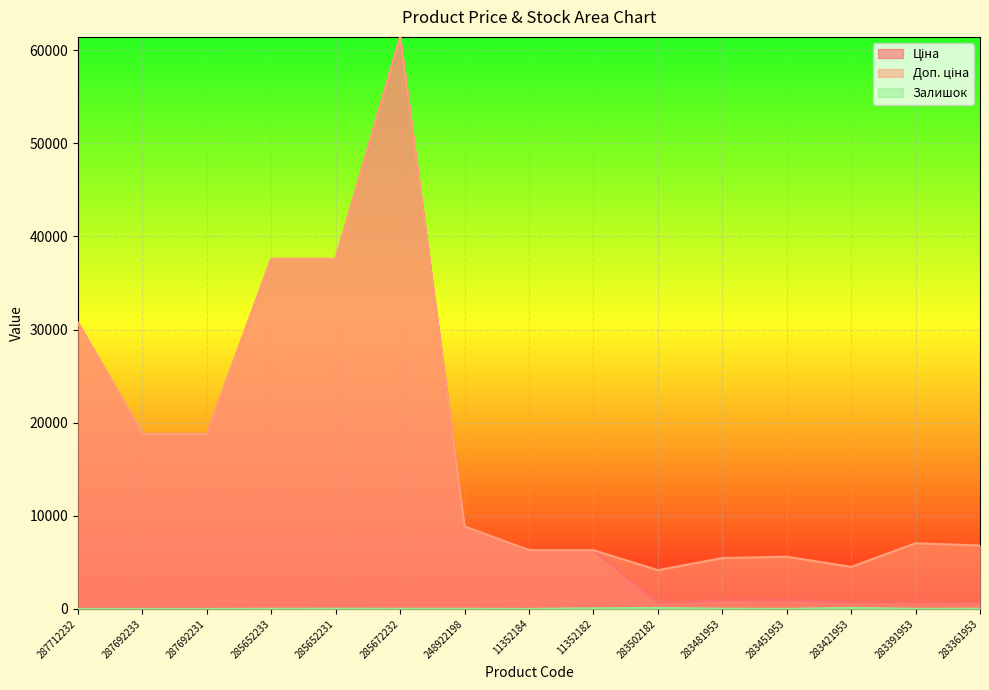

Reading left to right, extract all data points from this chart.

Ціна: 287712232=30717.1	287692233=18796.8	287692231=18796.8	285652233=37593.6	285652231=37593.6	285672232=61434.3	248922198=8856.7	11352184=6308.8	11352182=6308.8	283502182=694.3	283481953=910.4	283451953=934.5	283421953=752.2	283391953=705.1	283361953=681.0
Доп. ціна: 287712232=30717.1	287692233=18796.8	287692231=18796.8	285652233=37593.6	285652231=37593.6	285672232=61434.3	248922198=8856.7	11352184=6308.8	11352182=6308.8	283502182=4165.6	283481953=5462.3	283451953=5607.2	283421953=4513.3	283391953=7051.3	283361953=6809.8
Залишок: 287712232=0.0	287692233=0.0	287692231=0.0	285652233=12.0	285652231=22.0	285672232=15.0	248922198=11.0	11352184=0.0	11352182=67.0	283502182=106.0	283481953=24.0	283451953=2.0	283421953=113.0	283391953=8.0	283361953=19.0